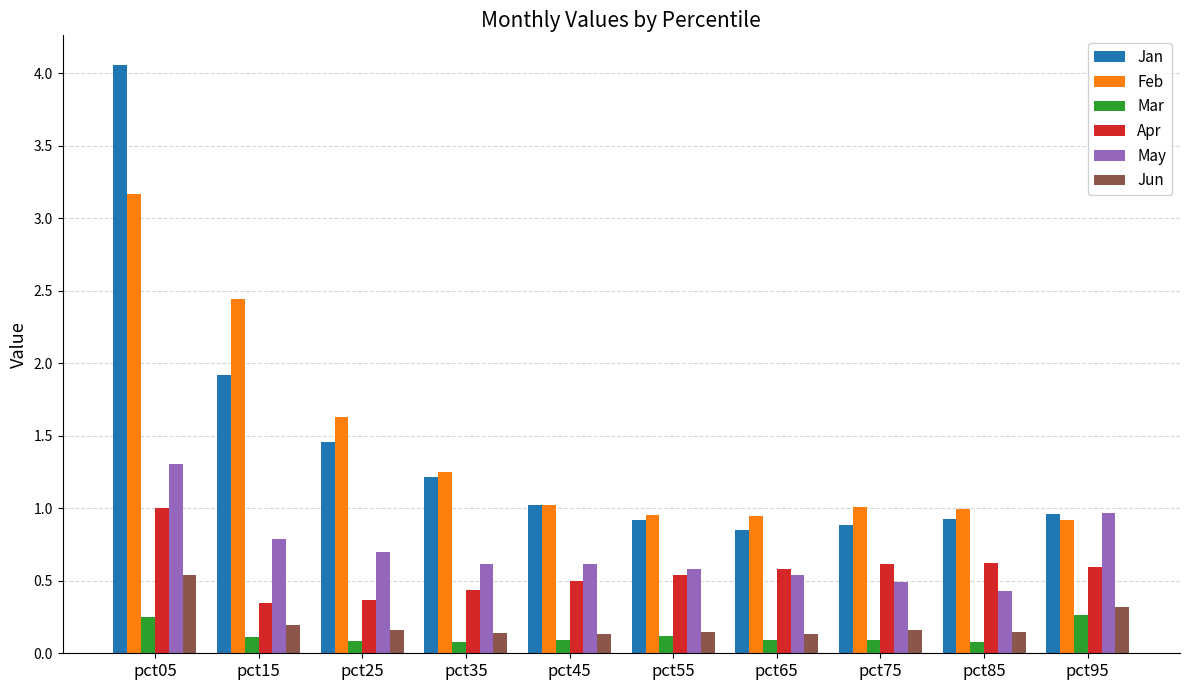

Does the chart contain stacked bars?

No